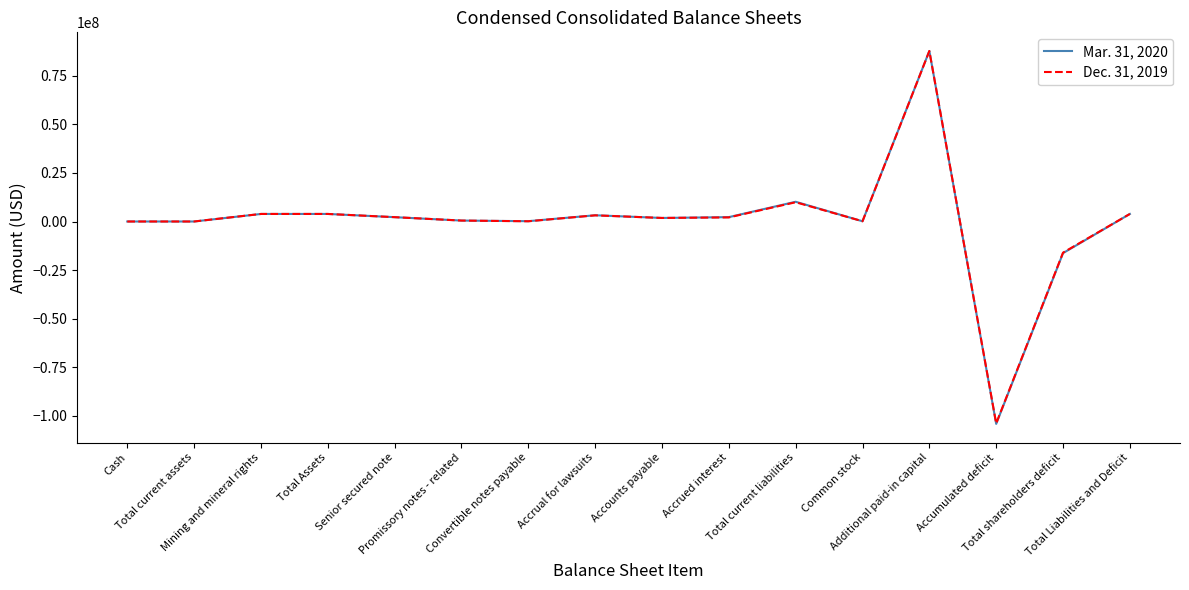

Which series has the largest range (max minus min)?

Mar. 31, 2020